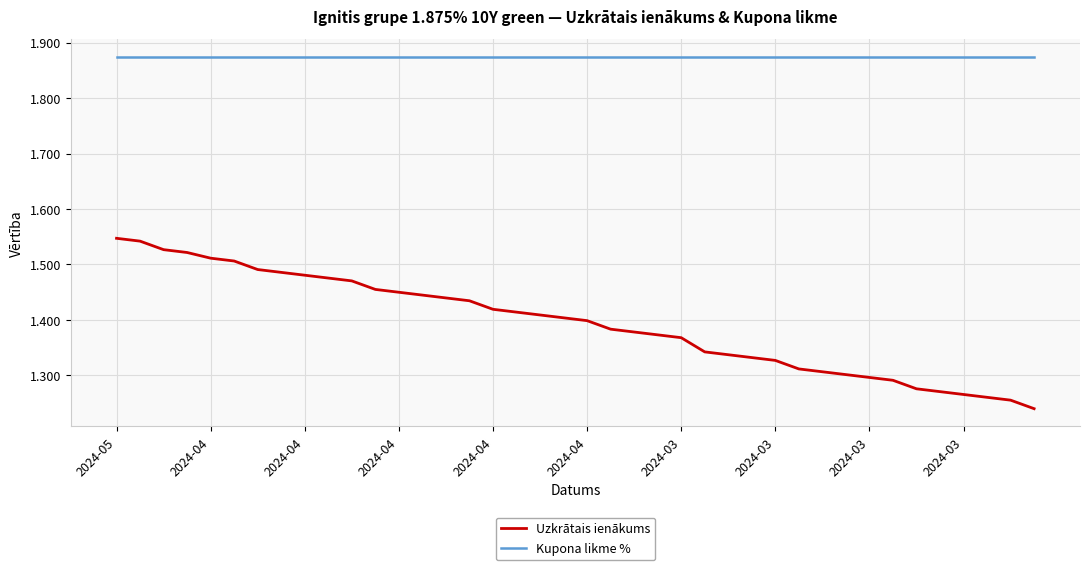

True or false: Uzkrātais ienākums and Kupona likme % cross at least once.

False